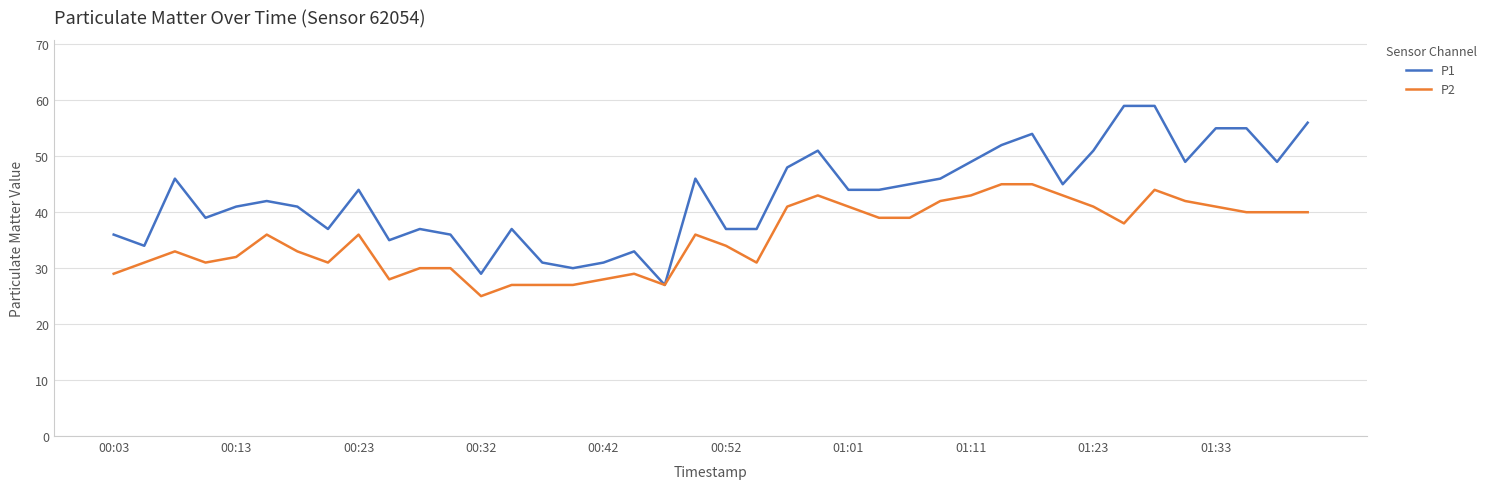

What is the lowest value of the P1 series?

27